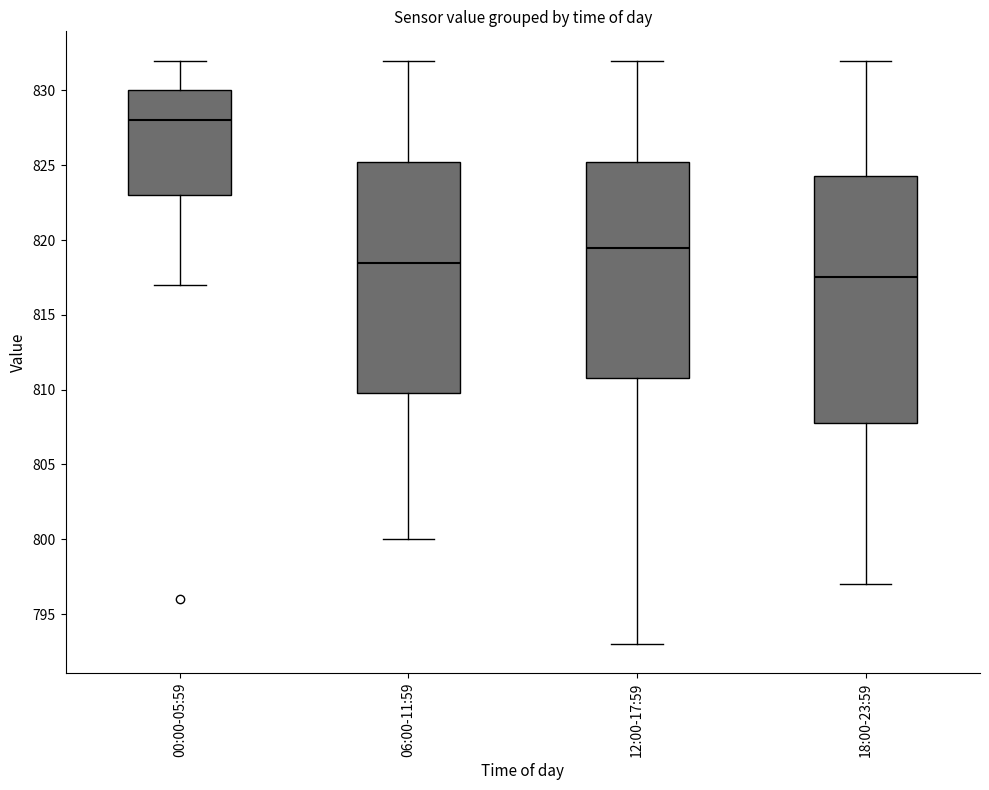

Reading left to right, read every box against the y-axis: the position of its median line, the range the box covers, and the ends of its whiskers. The values are not printed on the chart, so give them approximately, as read against the axis.

00:00-05:59: median 828.0, box 823.0 to 830.0, whiskers 817.0 to 832.0
06:00-11:59: median 818.5, box 810.0 to 825.5, whiskers 800.0 to 832.0
12:00-17:59: median 819.5, box 811.0 to 825.5, whiskers 793.0 to 832.0
18:00-23:59: median 817.5, box 808.0 to 824.5, whiskers 797.0 to 832.0